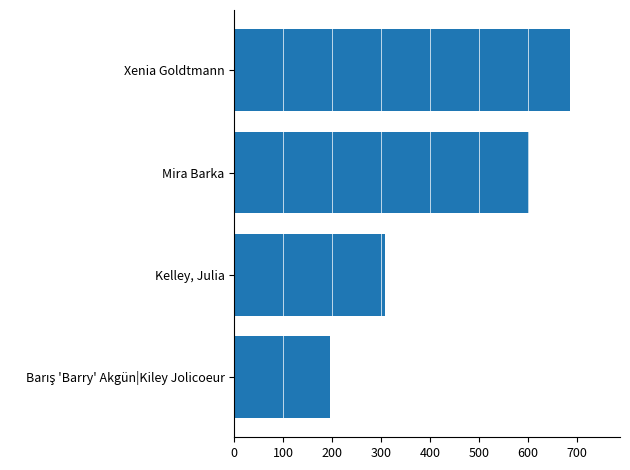

What is the approximate value at Xenia Goldtmann, to the nearest 50?

700